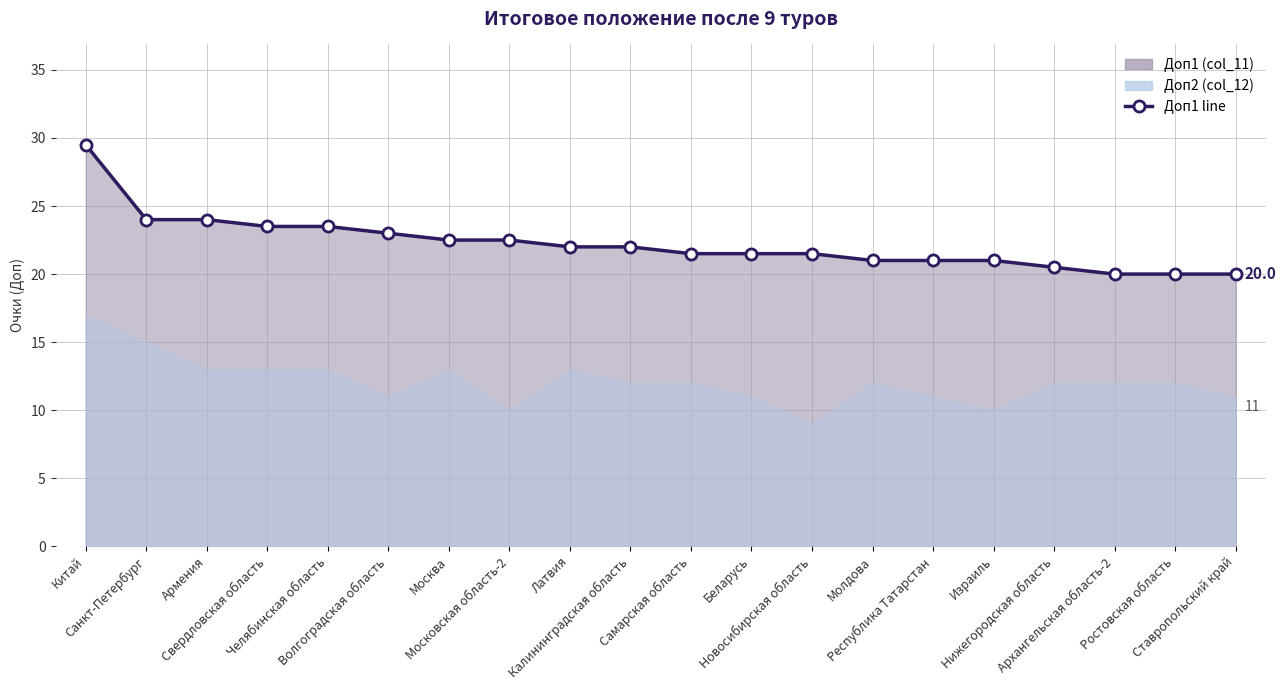

True or false: the data has more than 0 interior local peaks.

False